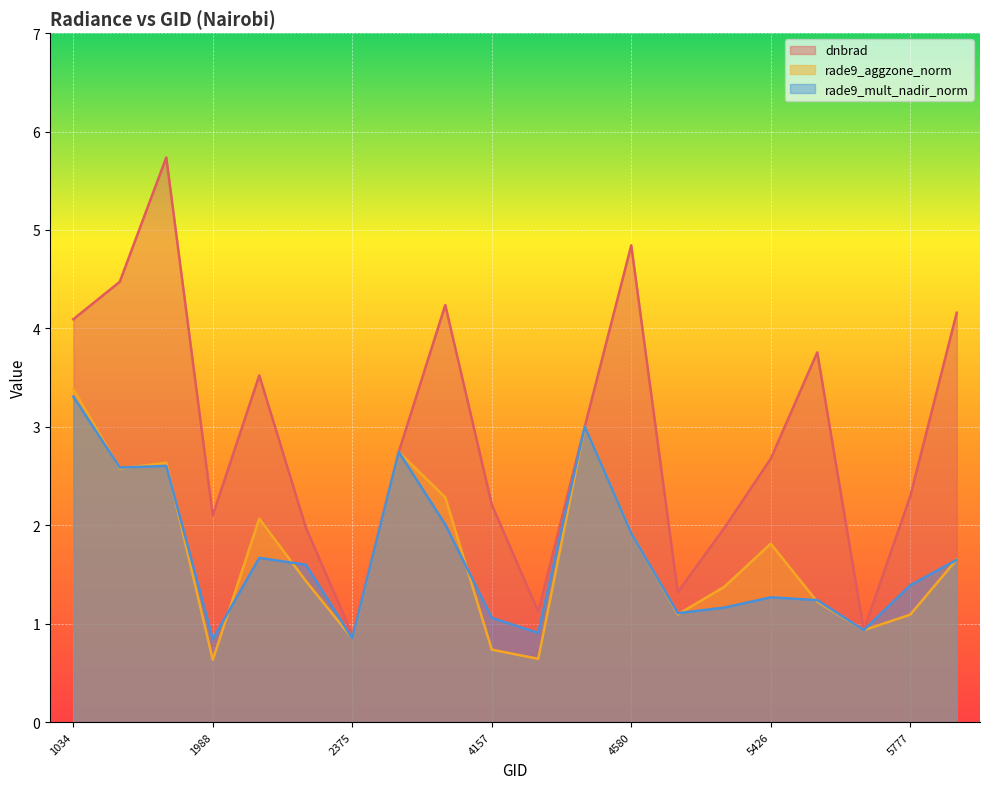

Between 1988 and 2249, which series saw the biggest shift?

rade9_aggzone_norm